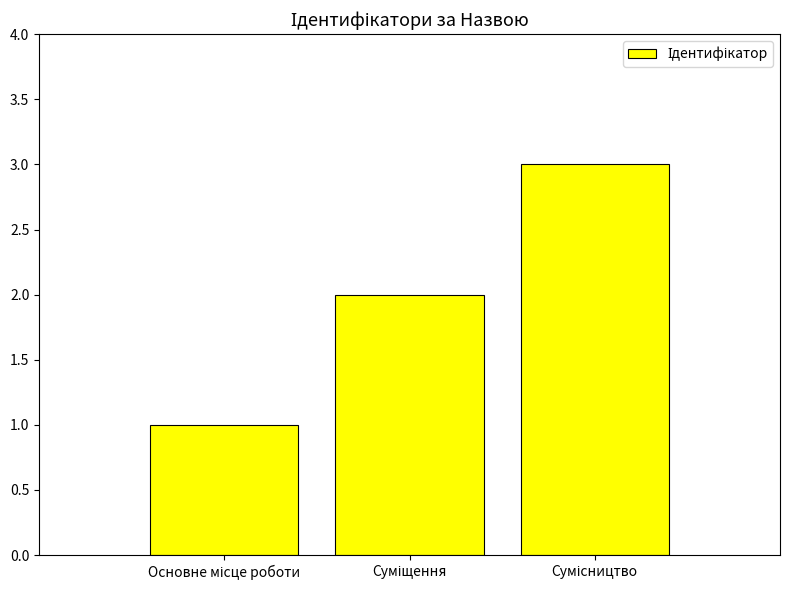

How many values are between 1 and 3?

3